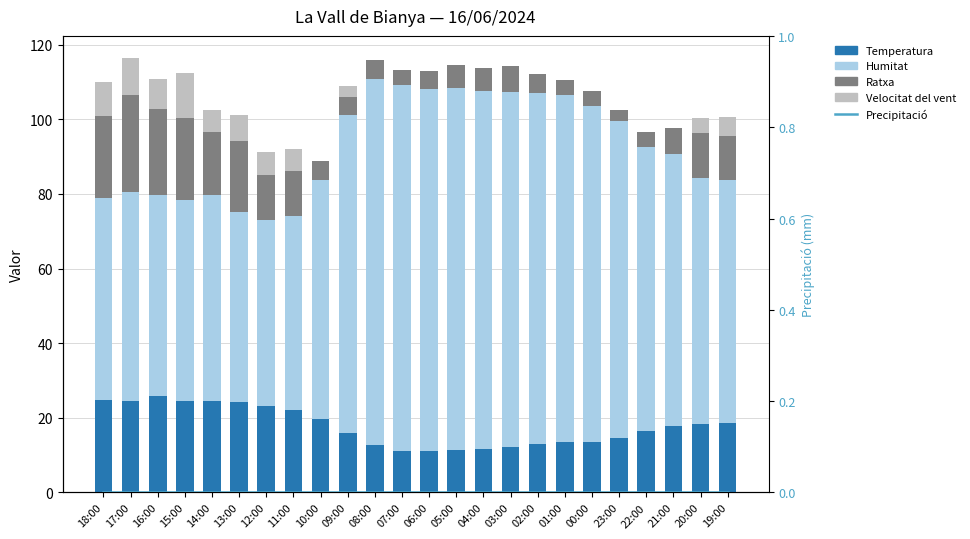

Reading left to right, list all the values displayed in this chart.

Temperatura: 18:00=24.9	17:00=24.5	16:00=25.8	15:00=24.4	14:00=24.6	13:00=24.2	12:00=23.1	11:00=22.1	10:00=19.8	09:00=16.0	08:00=12.8	07:00=11.1	06:00=11.0	05:00=11.4	04:00=11.6	03:00=12.2	02:00=13.0	01:00=13.4	00:00=13.6	23:00=14.6	22:00=16.5	21:00=17.7	20:00=18.3	19:00=18.6
Humitat: 18:00=54.0	17:00=56.0	16:00=54.0	15:00=54.0	14:00=55.0	13:00=51.0	12:00=50.0	11:00=52.0	10:00=64.0	09:00=85.0	08:00=98.0	07:00=98.0	06:00=97.0	05:00=97.0	04:00=96.0	03:00=95.0	02:00=94.0	01:00=93.0	00:00=90.0	23:00=85.0	22:00=76.0	21:00=73.0	20:00=66.0	19:00=65.0
Ratxa: 18:00=22.0	17:00=26.0	16:00=23.0	15:00=22.0	14:00=17.0	13:00=19.0	12:00=12.0	11:00=12.0	10:00=5.0	09:00=5.0	08:00=5.0	07:00=4.0	06:00=5.0	05:00=6.0	04:00=6.0	03:00=7.0	02:00=5.0	01:00=4.0	00:00=4.0	23:00=3.0	22:00=4.0	21:00=7.0	20:00=12.0	19:00=12.0
Velocitat del vent: 18:00=9.0	17:00=10.0	16:00=8.0	15:00=12.0	14:00=6.0	13:00=7.0	12:00=6.0	11:00=6.0	10:00=0.0	09:00=3.0	08:00=0.0	07:00=0.0	06:00=0.0	05:00=0.0	04:00=0.0	03:00=0.0	02:00=0.0	01:00=0.0	00:00=0.0	23:00=0.0	22:00=0.0	21:00=0.0	20:00=4.0	19:00=5.0
Precipitació: 18:00=0.0	17:00=0.0	16:00=0.0	15:00=0.0	14:00=0.0	13:00=0.0	12:00=0.0	11:00=0.0	10:00=0.0	09:00=0.0	08:00=0.0	07:00=0.0	06:00=0.0	05:00=0.0	04:00=0.0	03:00=0.0	02:00=0.0	01:00=0.0	00:00=0.0	23:00=0.0	22:00=0.0	21:00=0.0	20:00=0.0	19:00=0.0